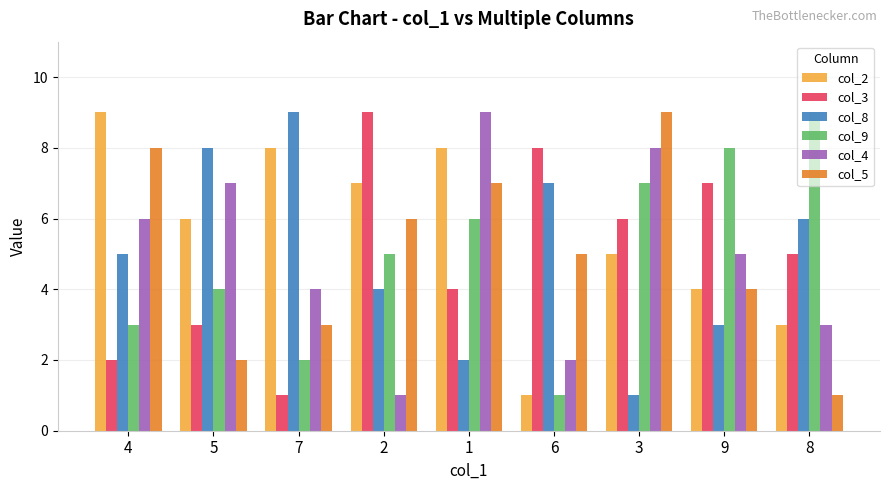

At 2, list the series in order from smallest to largest.

col_4, col_8, col_9, col_5, col_2, col_3